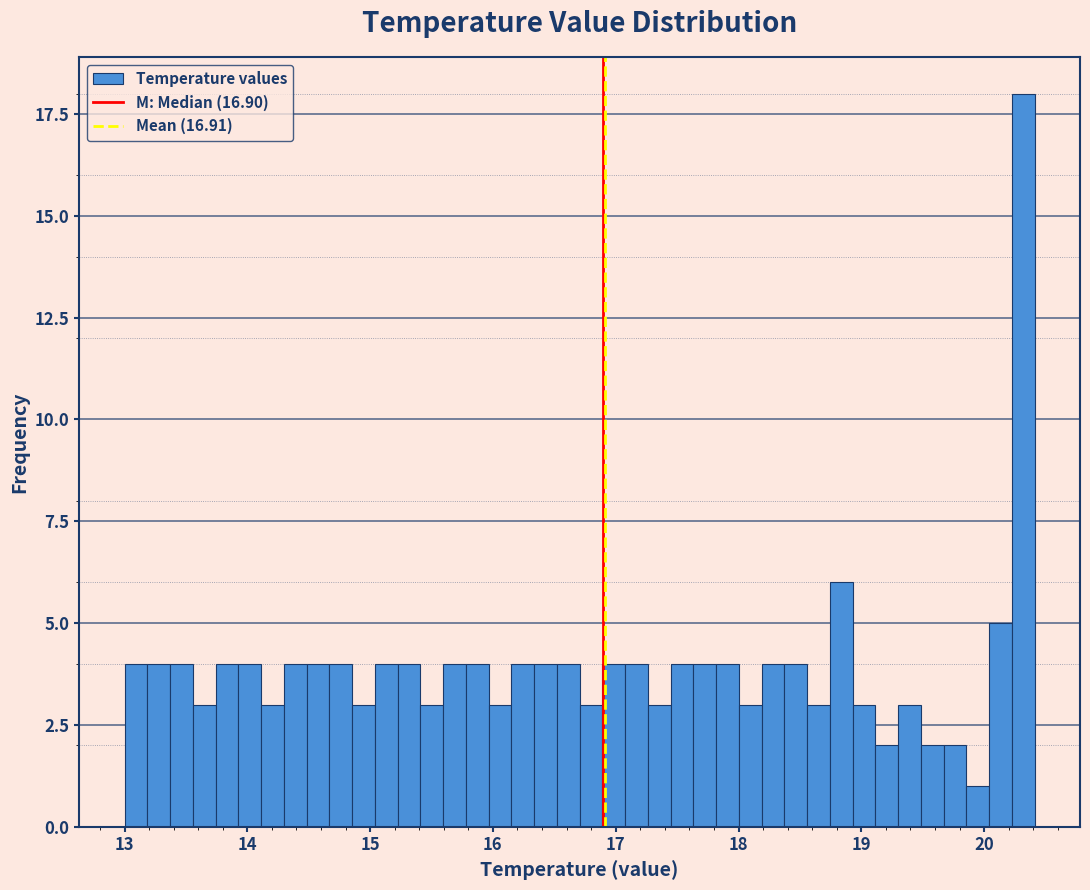

Around what value on the x-axis is the tallest bar? Give the approximate position of its centre, as read against the axis.

20.3